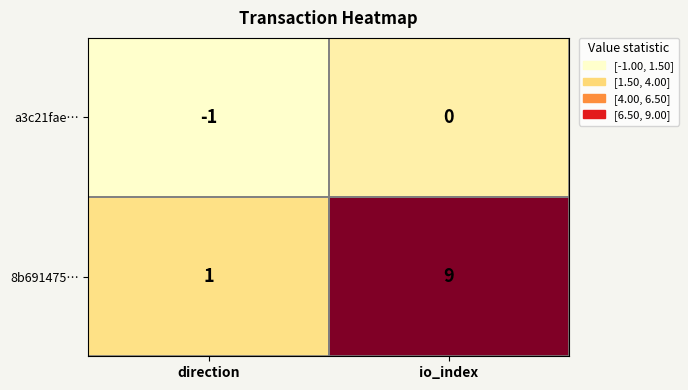

At which category is the sum across all series the highest?

io_index